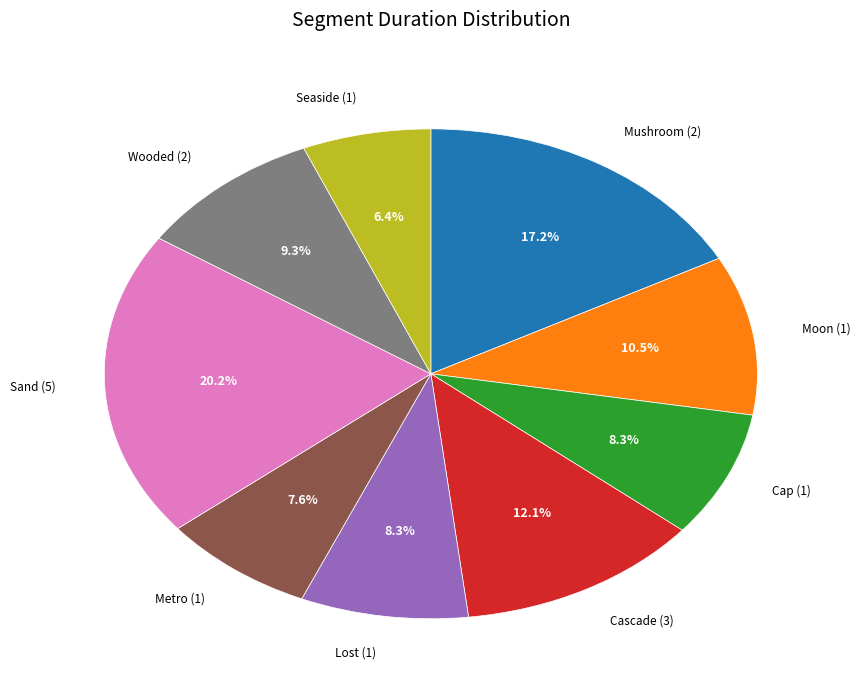

What is the ratio of the value at Lost (1) to the value at Metro (1)?

1.1